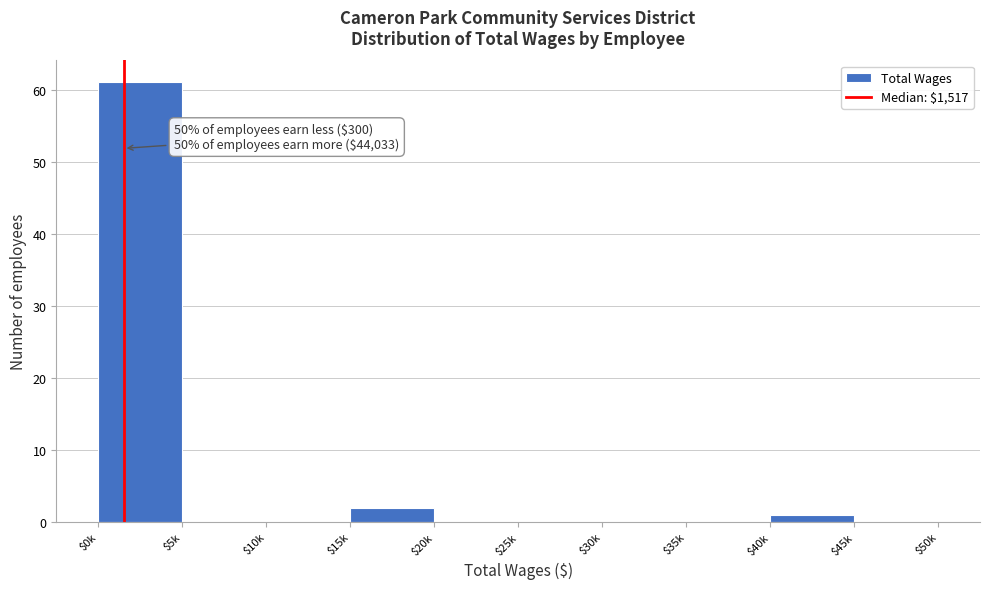

Is it true that the value at $45k is 28?

False